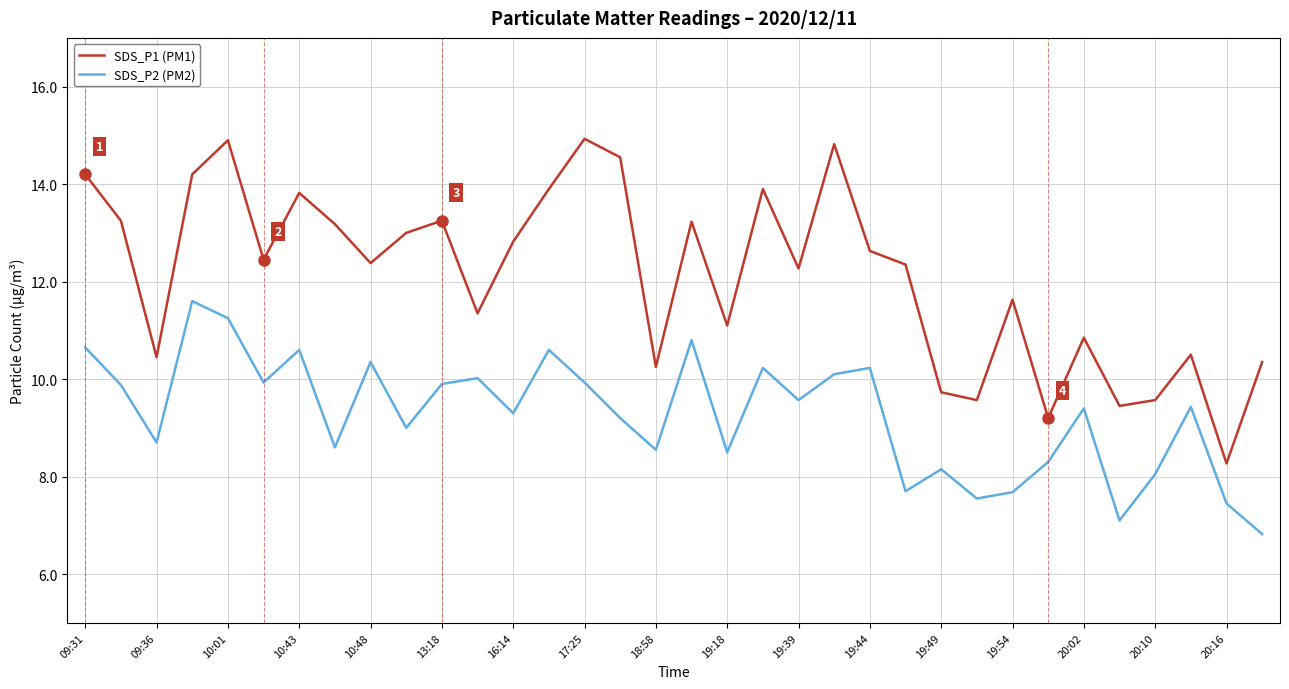

Which series has the widest spread of values?

SDS_P1 (PM1)